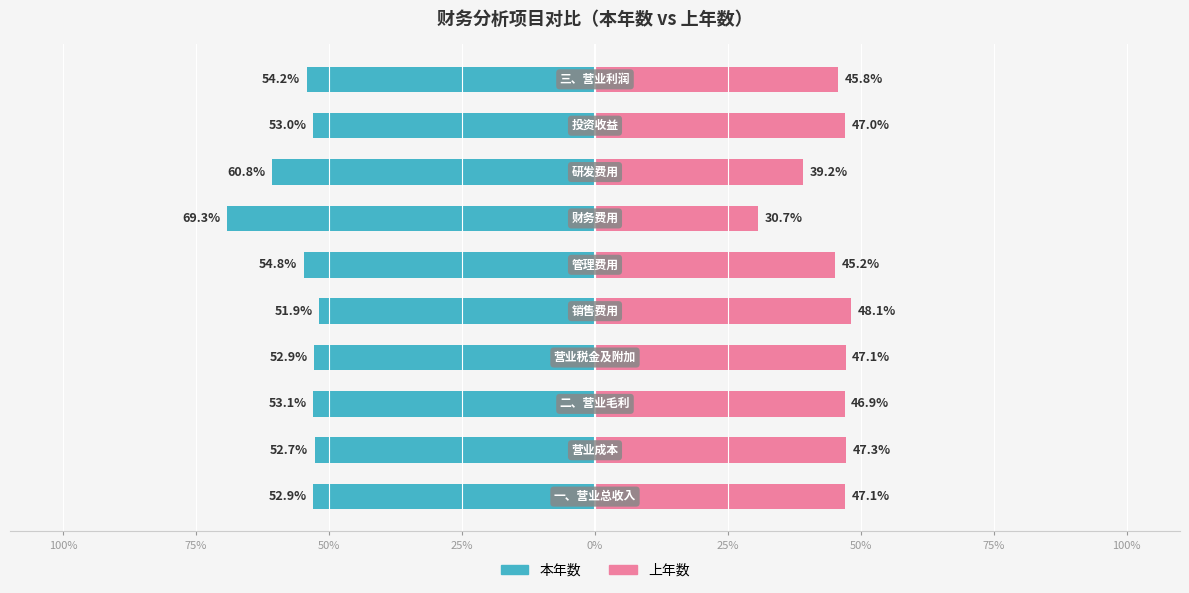

What is the difference between the highest and lowest values at 0%?

100.0